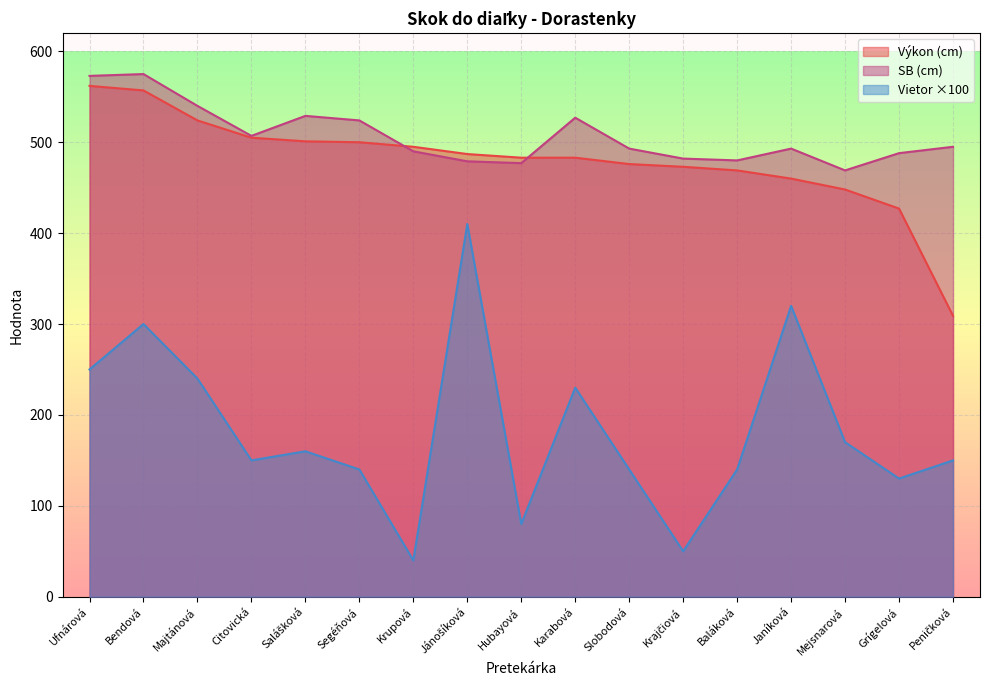

At which category is the sum across all series the highest?

Bendová